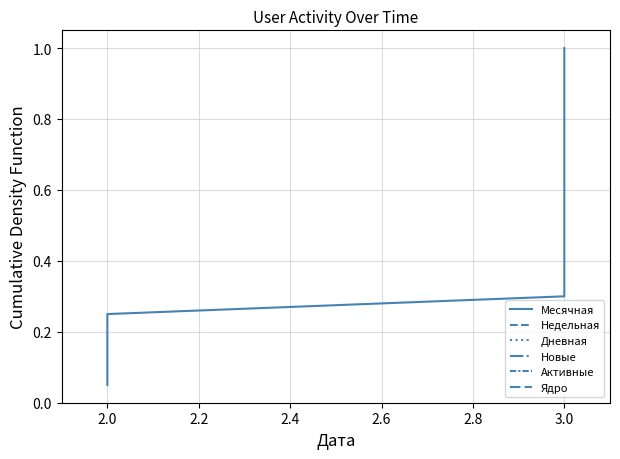

True or false: Месячная and Недельная intersect in this chart.

False